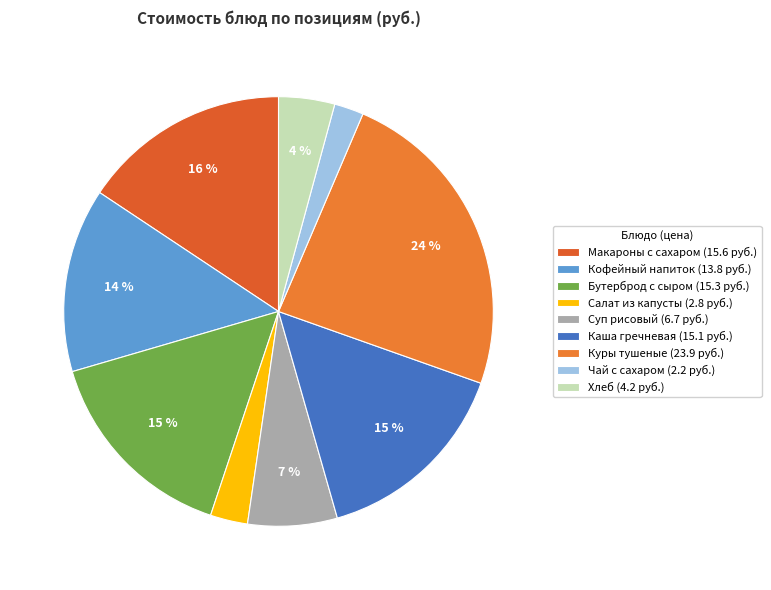

Is there any slice that represents more than half of the pie?

No